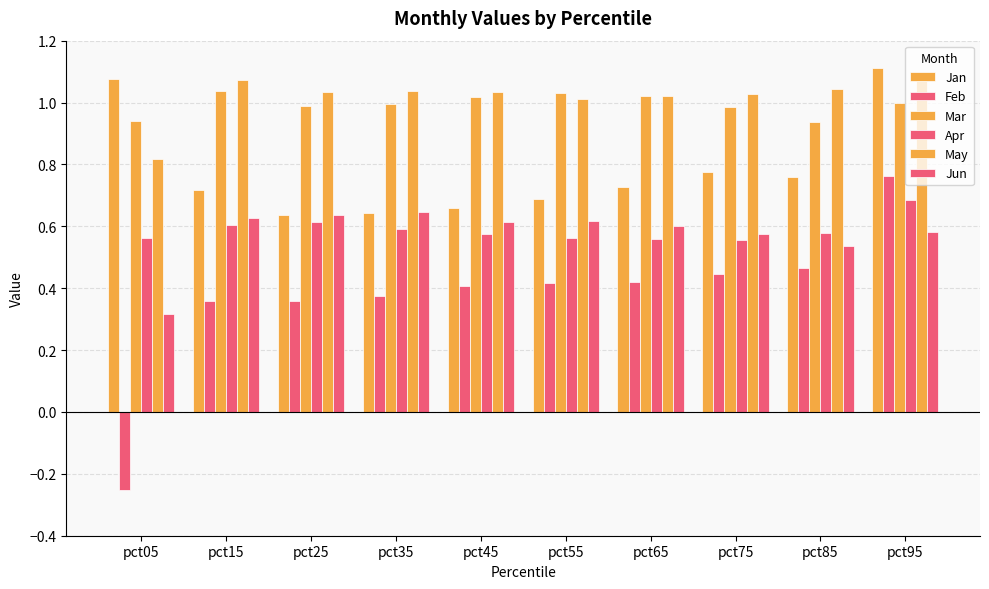

What is the spread (max minus min) of values at pct25?

0.7